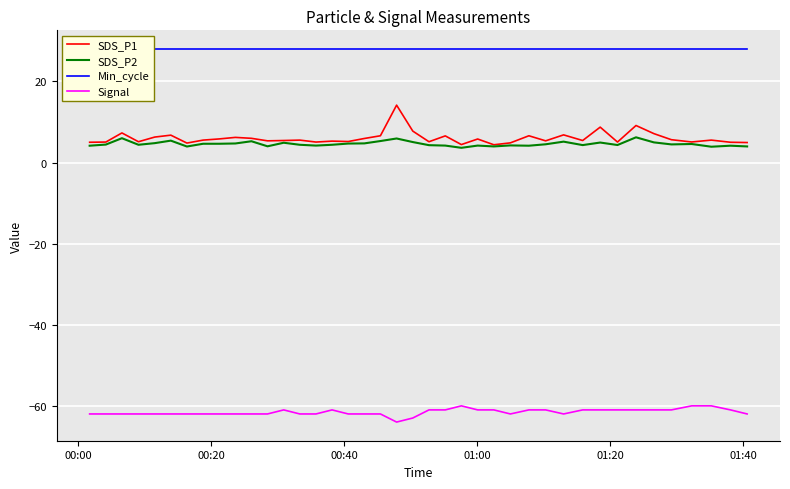

How many distinct data groups are displayed?

4